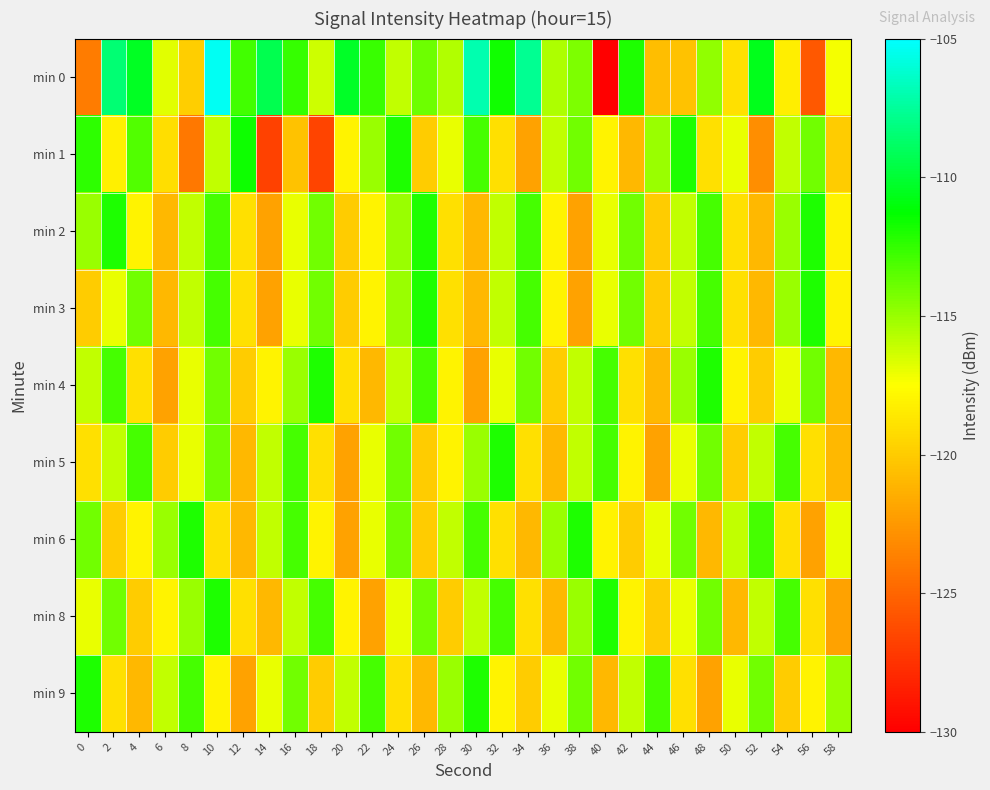

How many categories are shown in the chart?

30